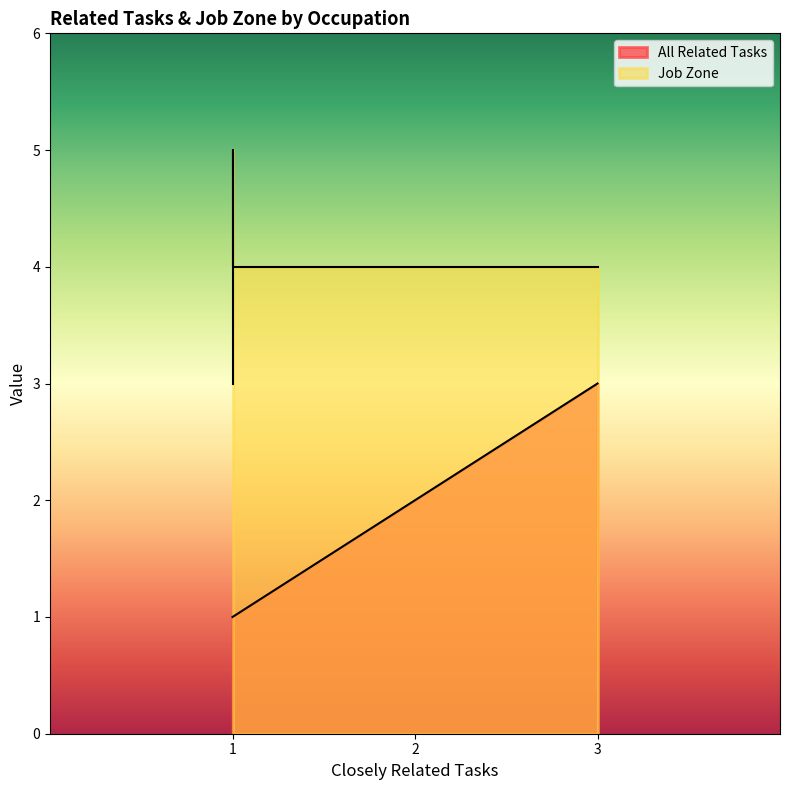

The value of Job Zone at Chief Sustainability Officers is 5. True or false?

True